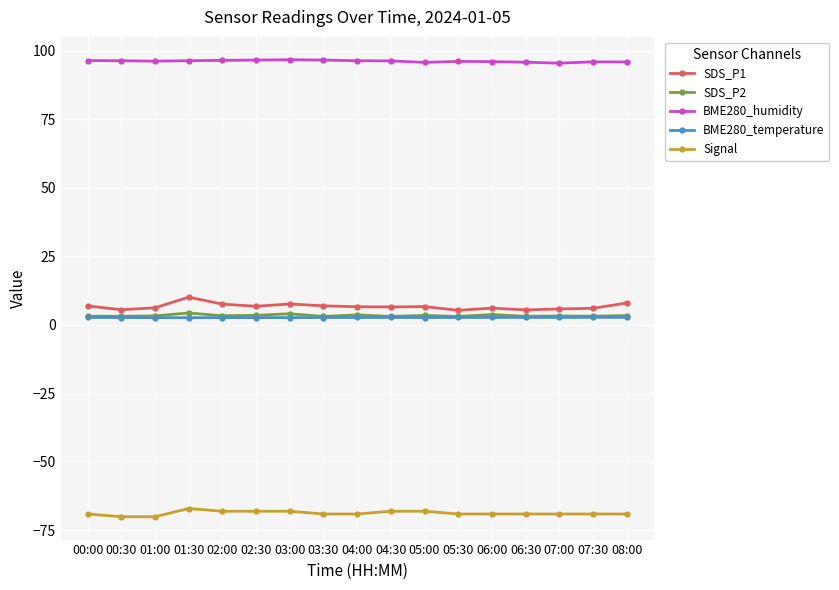

Is the value of Signal at 04:30 greater than the value of SDS_P1 at 06:00?

No